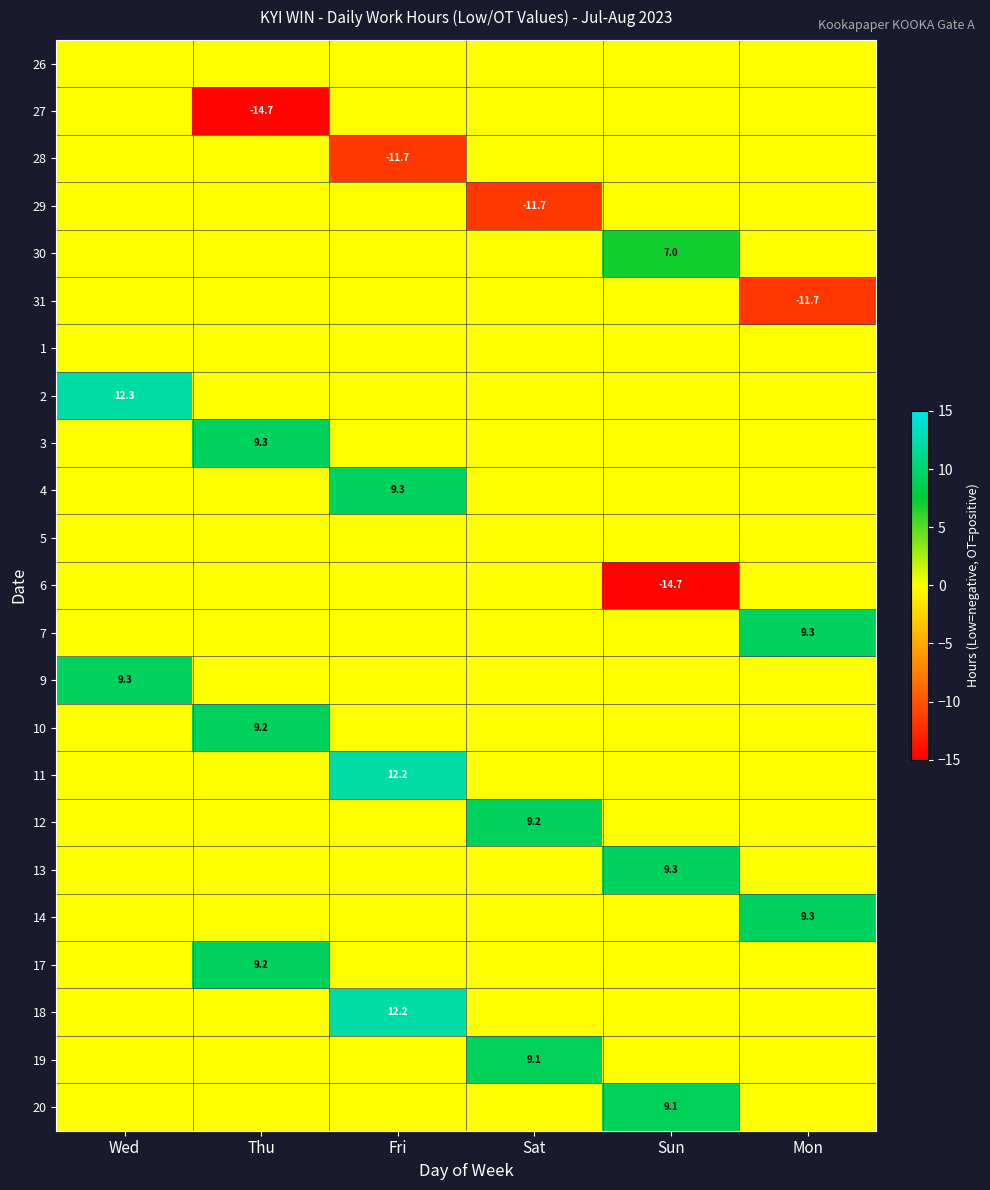

The 6 series shows -25.3 at Sun. True or false?

False